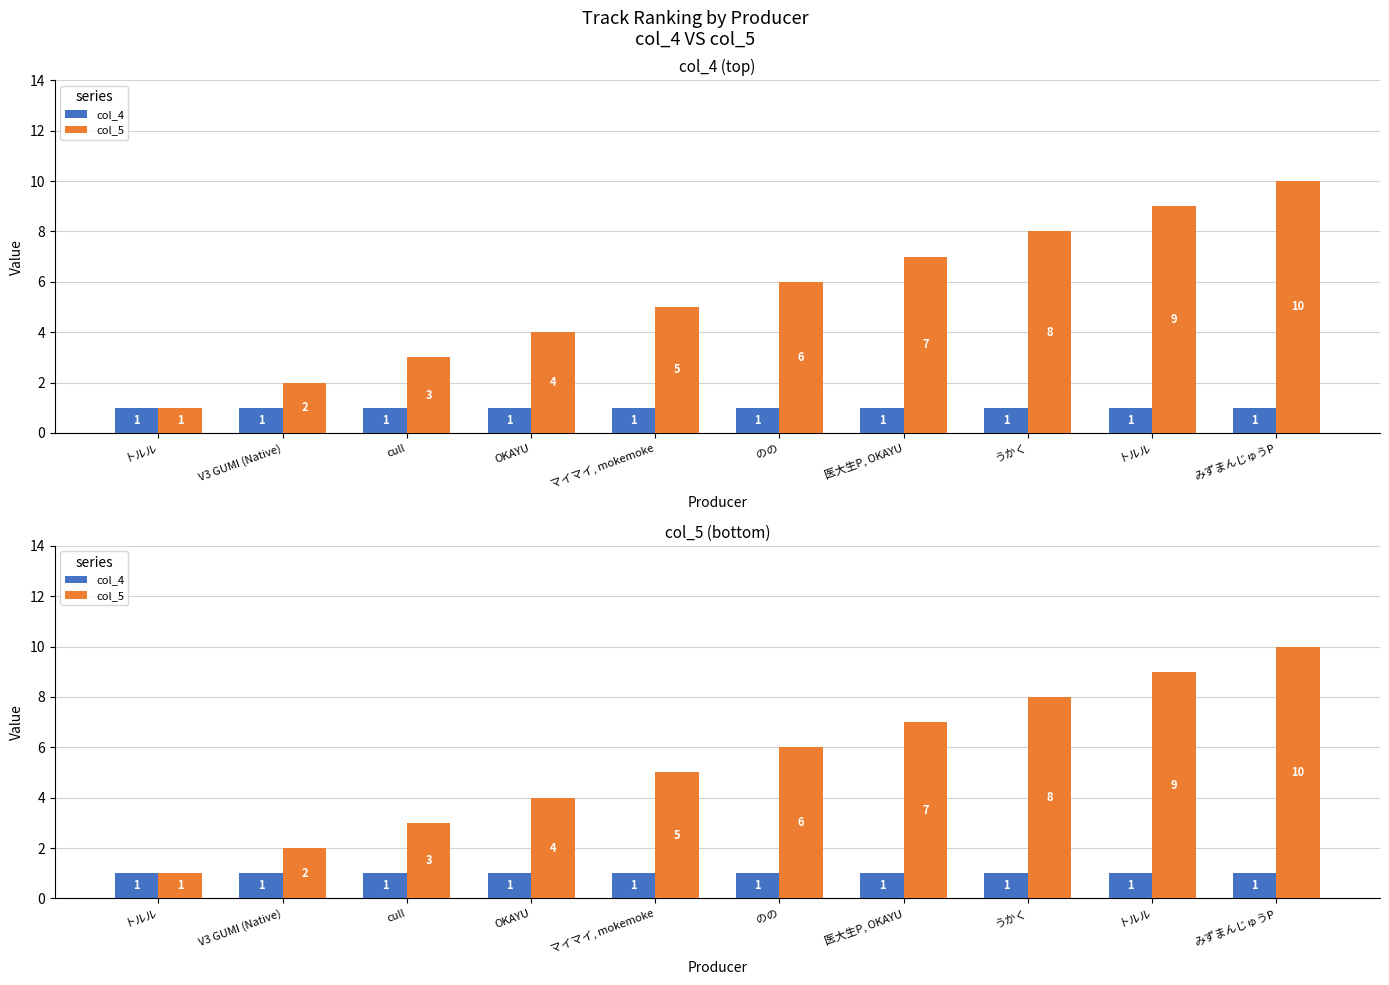

List the series in order of their overall mean, lowest first.

col_4, col_5